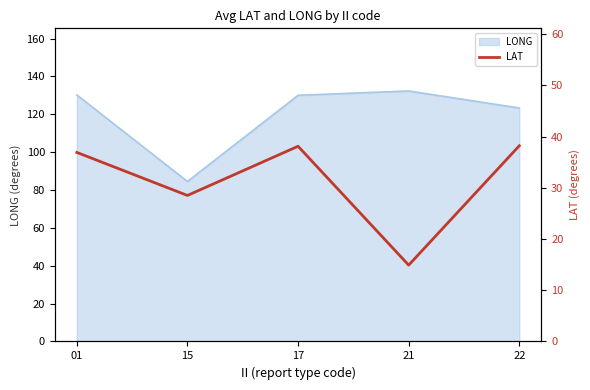

At which label is LONG closest to 108?

22